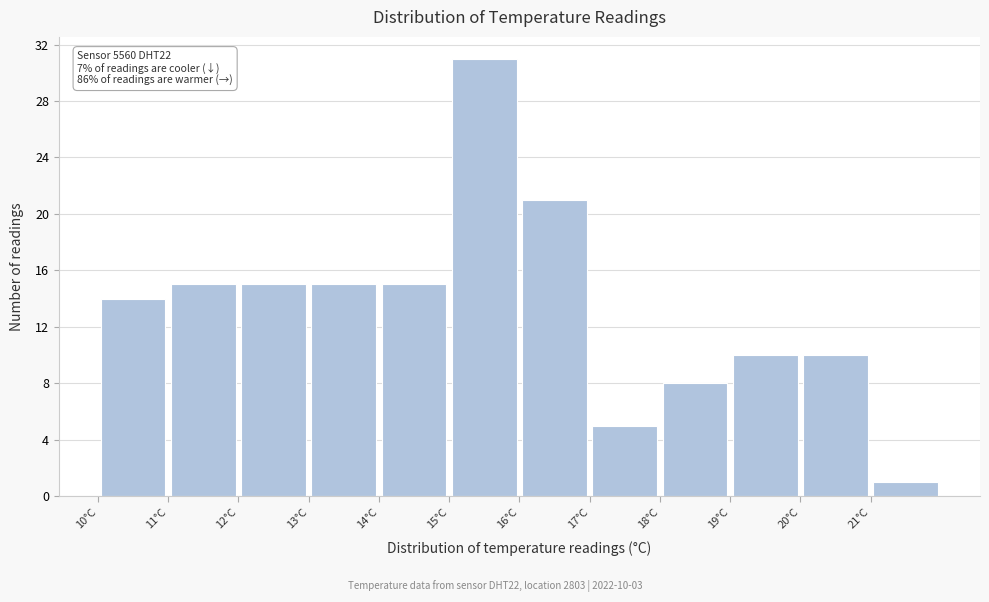

Which range on the x-axis has the tallest bar?

15 to 16